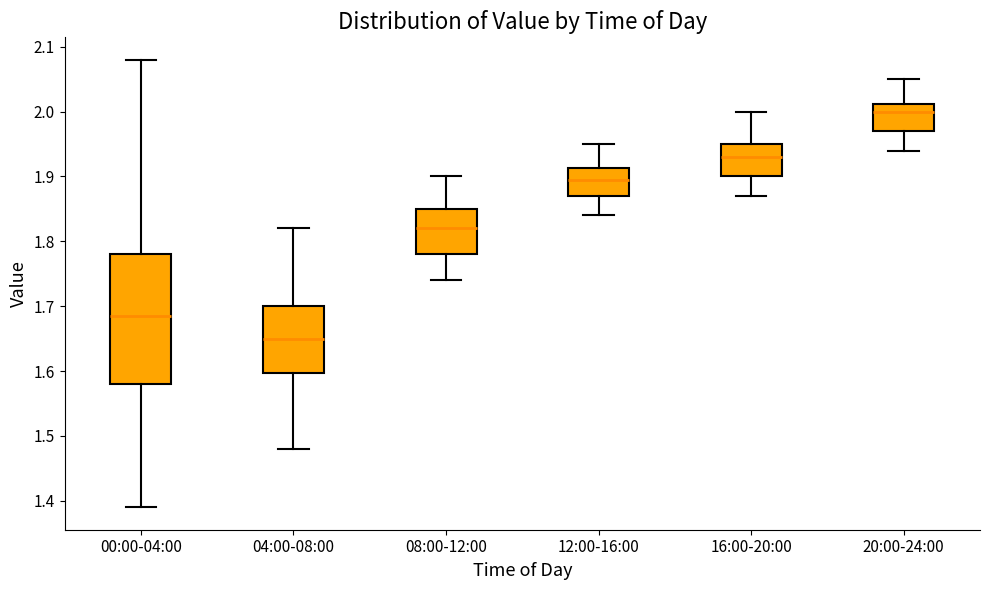

Where does the upper whisker of the box for 00:00-04:00 end on the y-axis? The values are not printed on the chart, so give them approximately, as read against the axis.

2.08